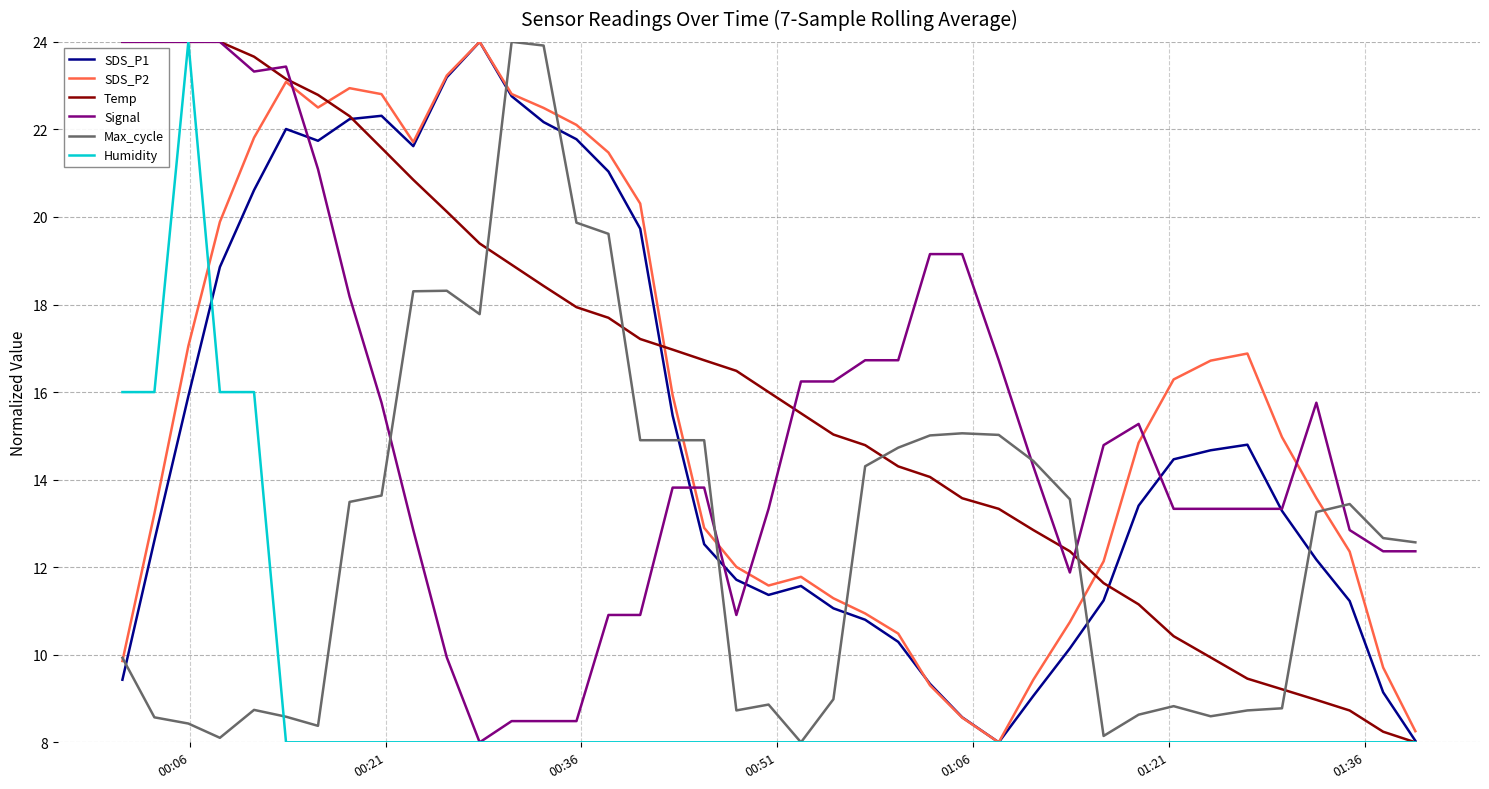

Which series has the largest total across all categories?

Temp